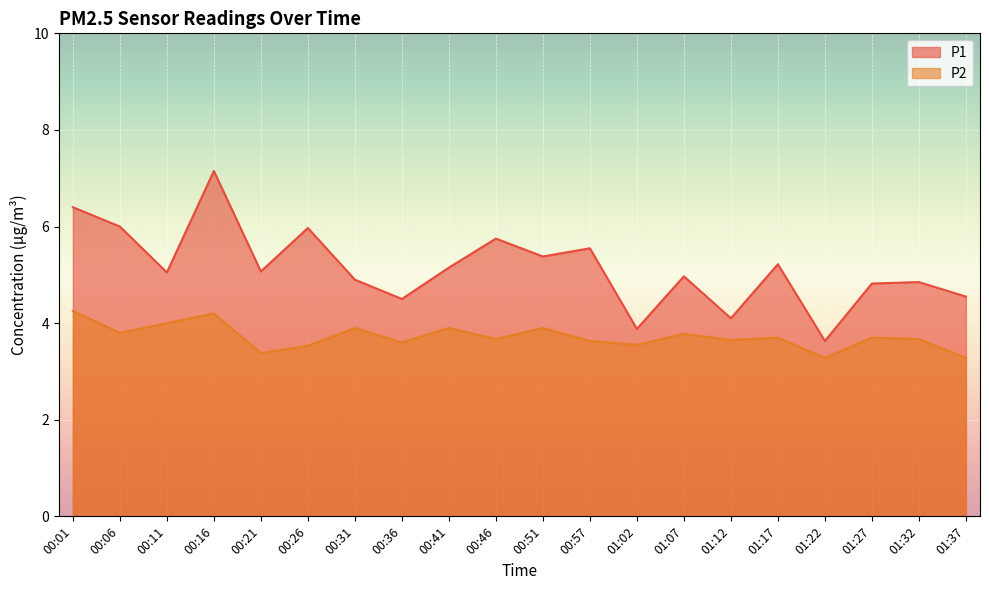

Which series has the largest total across all categories?

P1